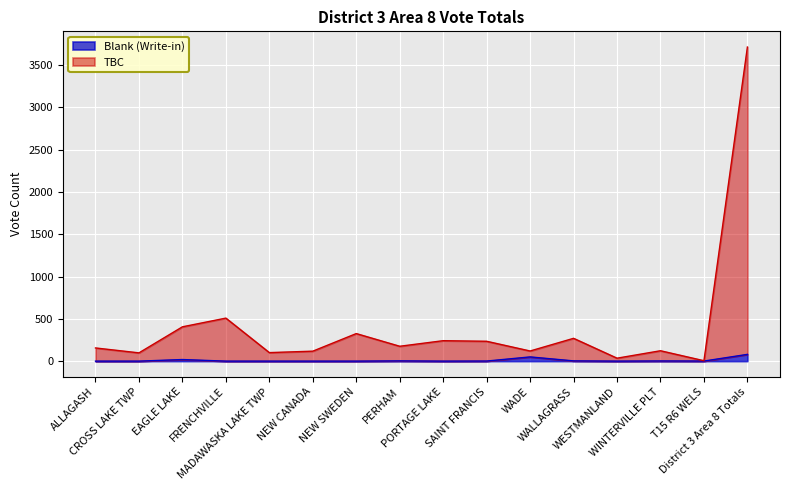

What is the difference between the second highest and minimum values in the Blank (Write-in) series?

50